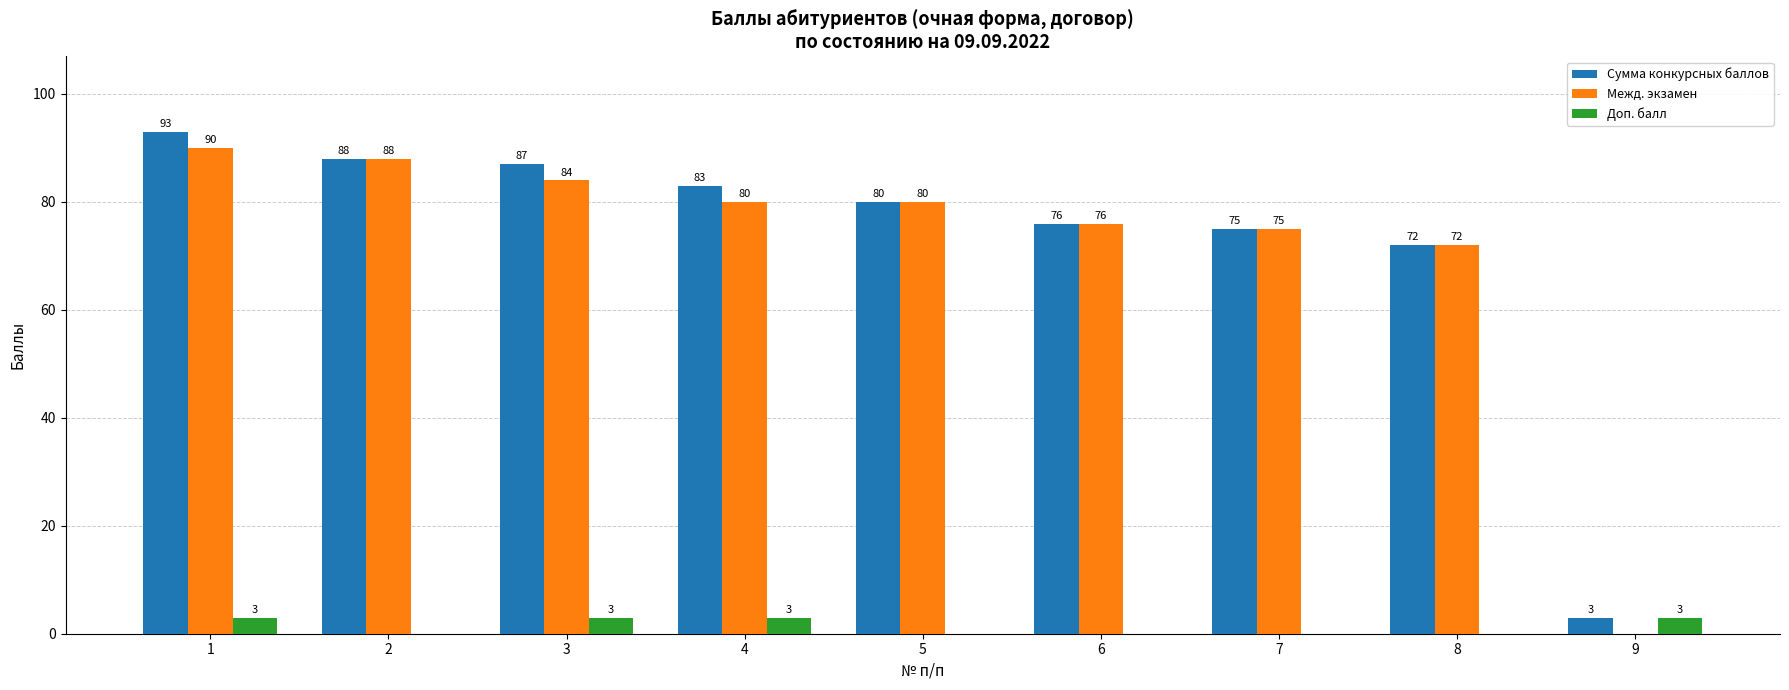

What is the greatest value displayed?

93